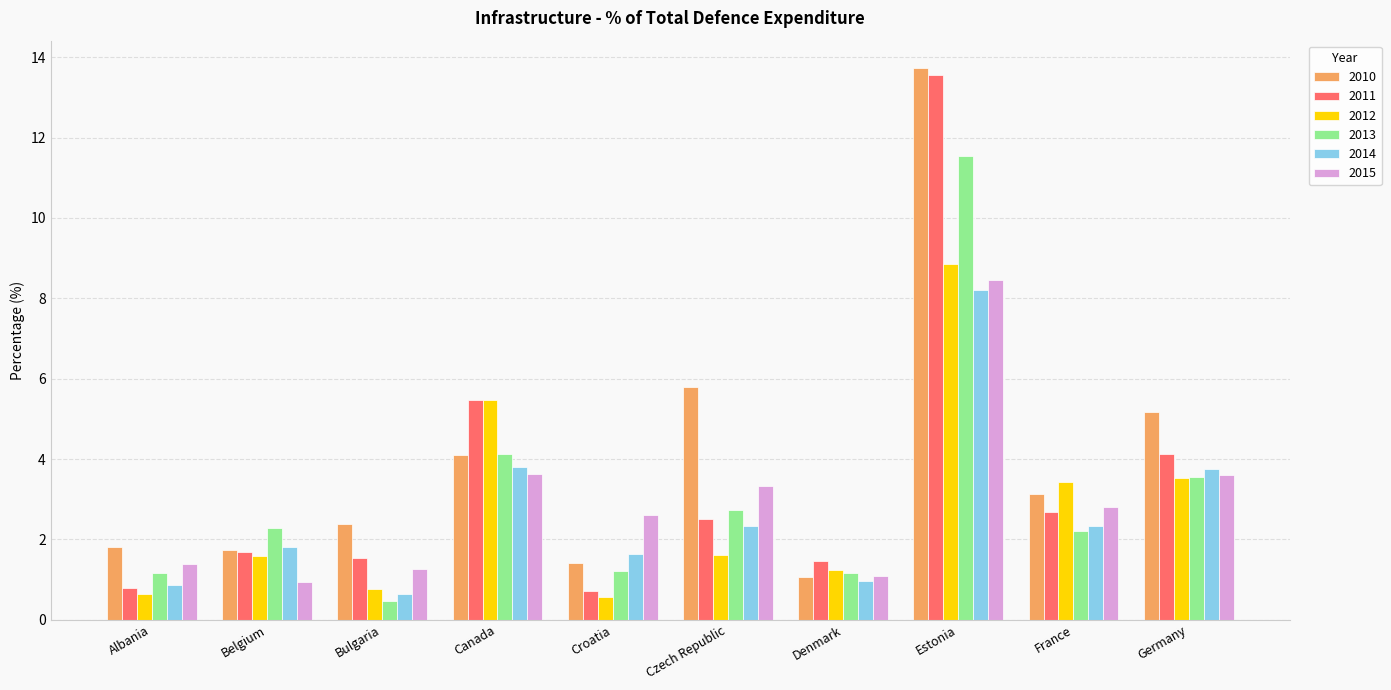

Reading left to right, what are all the values shown in this chart?

2010: Albania=1.8	Belgium=1.7	Bulgaria=2.4	Canada=4.1	Croatia=1.4	Czech Republic=5.8	Denmark=1.1	Estonia=13.7	France=3.1	Germany=5.2
2011: Albania=0.8	Belgium=1.7	Bulgaria=1.5	Canada=5.5	Croatia=0.7	Czech Republic=2.5	Denmark=1.5	Estonia=13.6	France=2.7	Germany=4.1
2012: Albania=0.6	Belgium=1.6	Bulgaria=0.8	Canada=5.5	Croatia=0.6	Czech Republic=1.6	Denmark=1.2	Estonia=8.8	France=3.4	Germany=3.5
2013: Albania=1.2	Belgium=2.3	Bulgaria=0.5	Canada=4.1	Croatia=1.2	Czech Republic=2.7	Denmark=1.2	Estonia=11.5	France=2.2	Germany=3.6
2014: Albania=0.9	Belgium=1.8	Bulgaria=0.6	Canada=3.8	Croatia=1.6	Czech Republic=2.3	Denmark=1.0	Estonia=8.2	France=2.3	Germany=3.8
2015: Albania=1.4	Belgium=0.9	Bulgaria=1.3	Canada=3.6	Croatia=2.6	Czech Republic=3.3	Denmark=1.1	Estonia=8.5	France=2.8	Germany=3.6